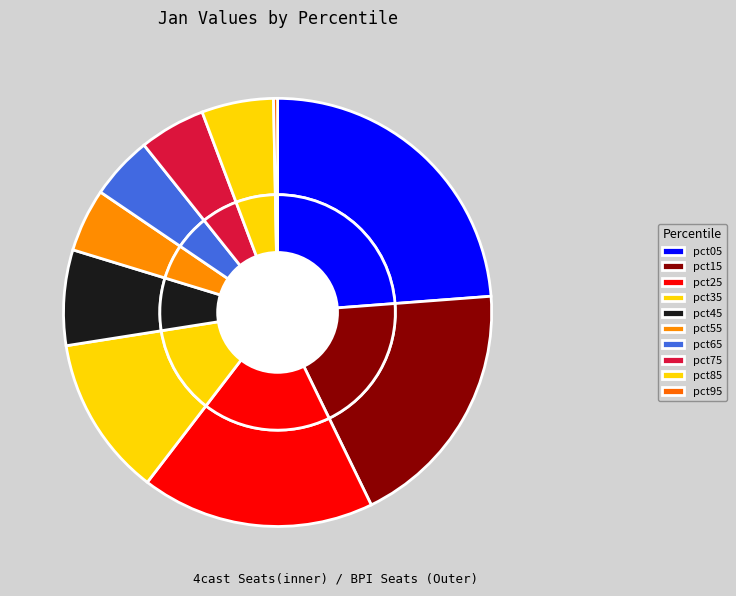

Rank the categories by value from highest to lowest.

pct05, pct15, pct25, pct35, pct45, pct85, pct75, pct65, pct55, pct95